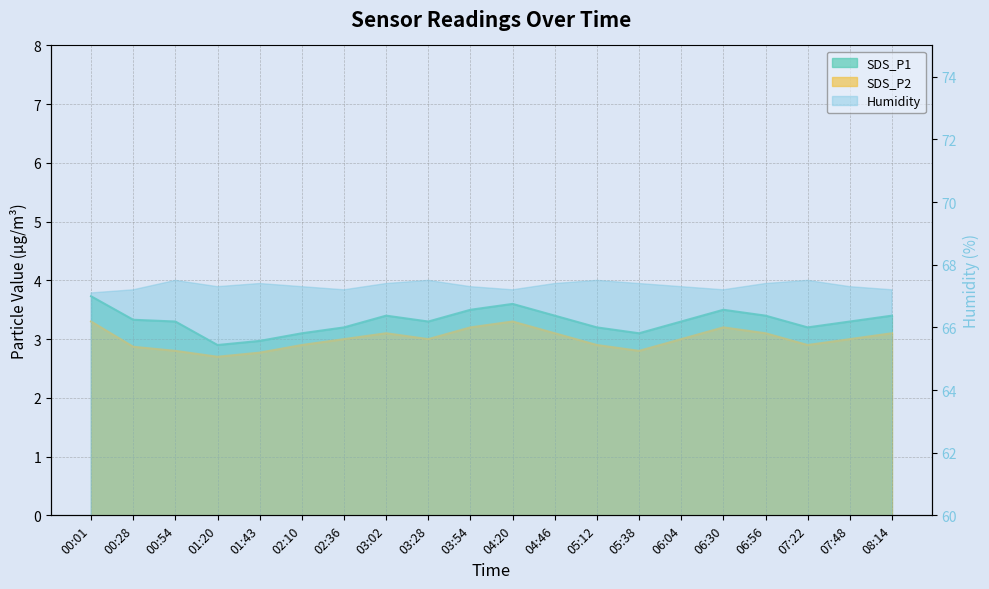

What is the greatest value displayed?

3.7